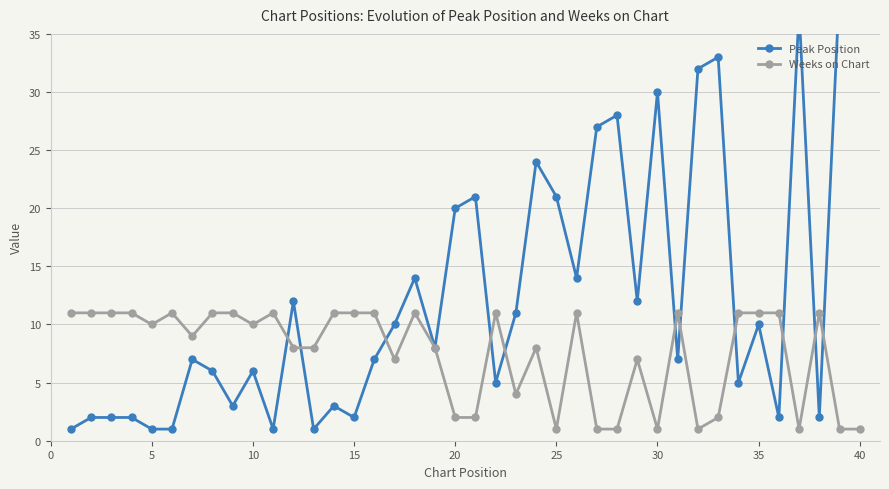

Which series ends up on top after the final intersection of Peak Position and Weeks on Chart?

Peak Position